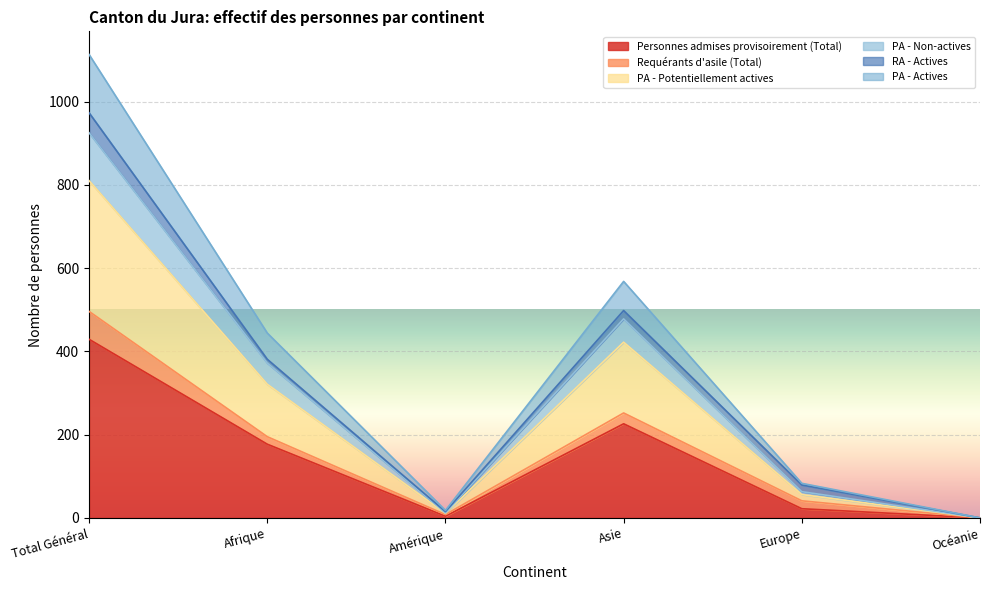

Which has a higher value, Europe or Total Général?

Total Général